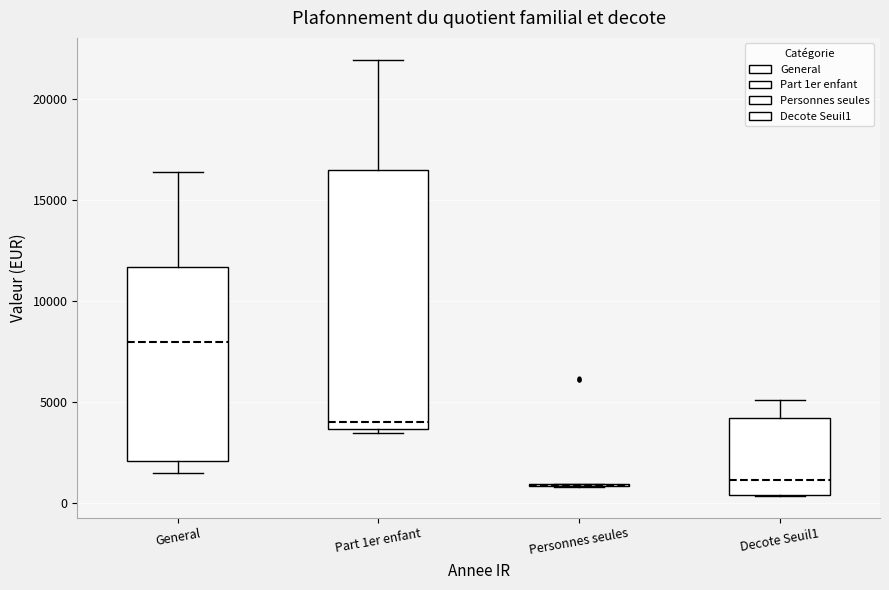

Which box is the tallest, from its lower edge to its upper edge?

Part 1er enfant